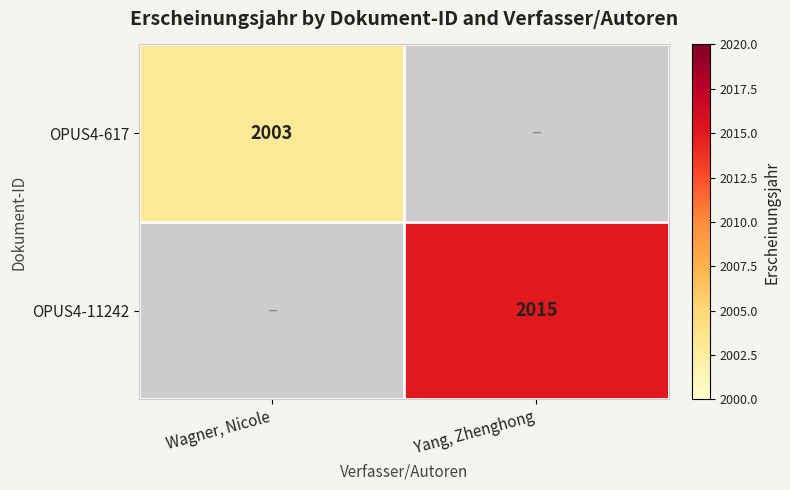

Which has a higher value, Wagner, Nicole or Yang, Zhenghong?

Yang, Zhenghong